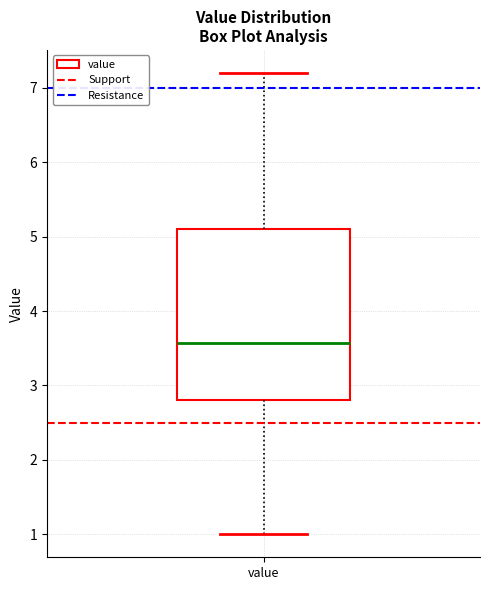

Where does the upper whisker of the box for value end on the y-axis? The values are not printed on the chart, so give them approximately, as read against the axis.

7.2